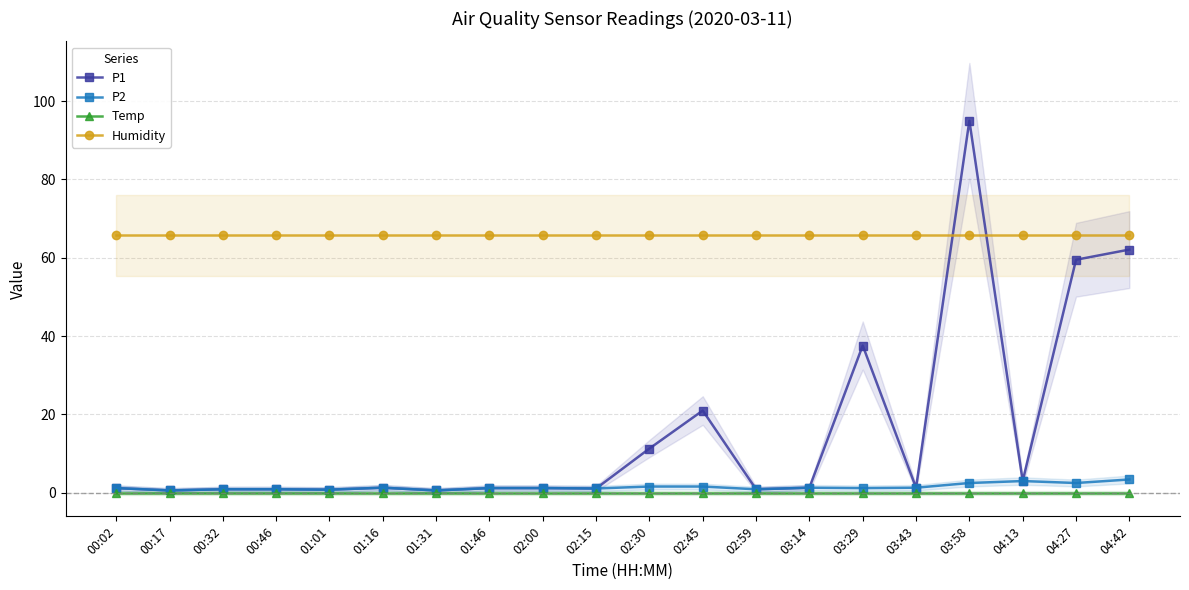

What are all the series names shown in the legend?

P1, P2, Temp, Humidity